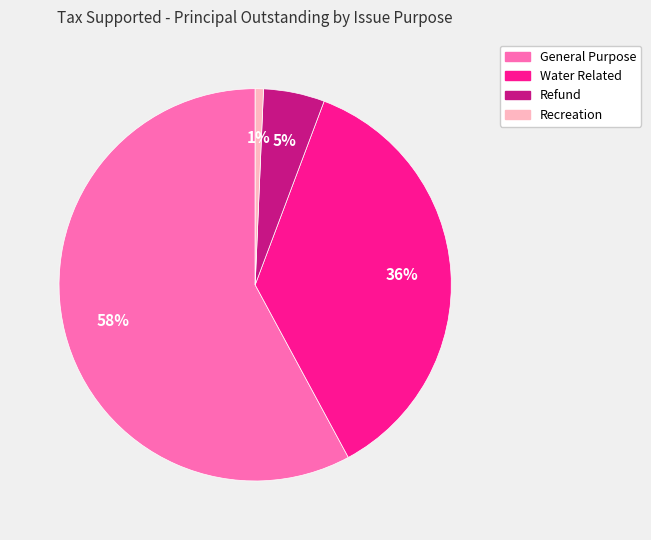

Which category accounts for the majority?

General Purpose